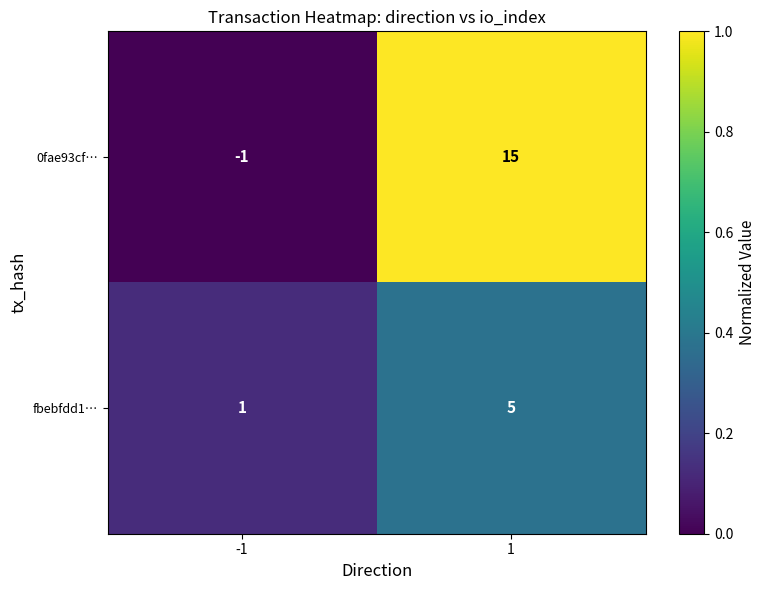

What is the greatest value displayed?

15